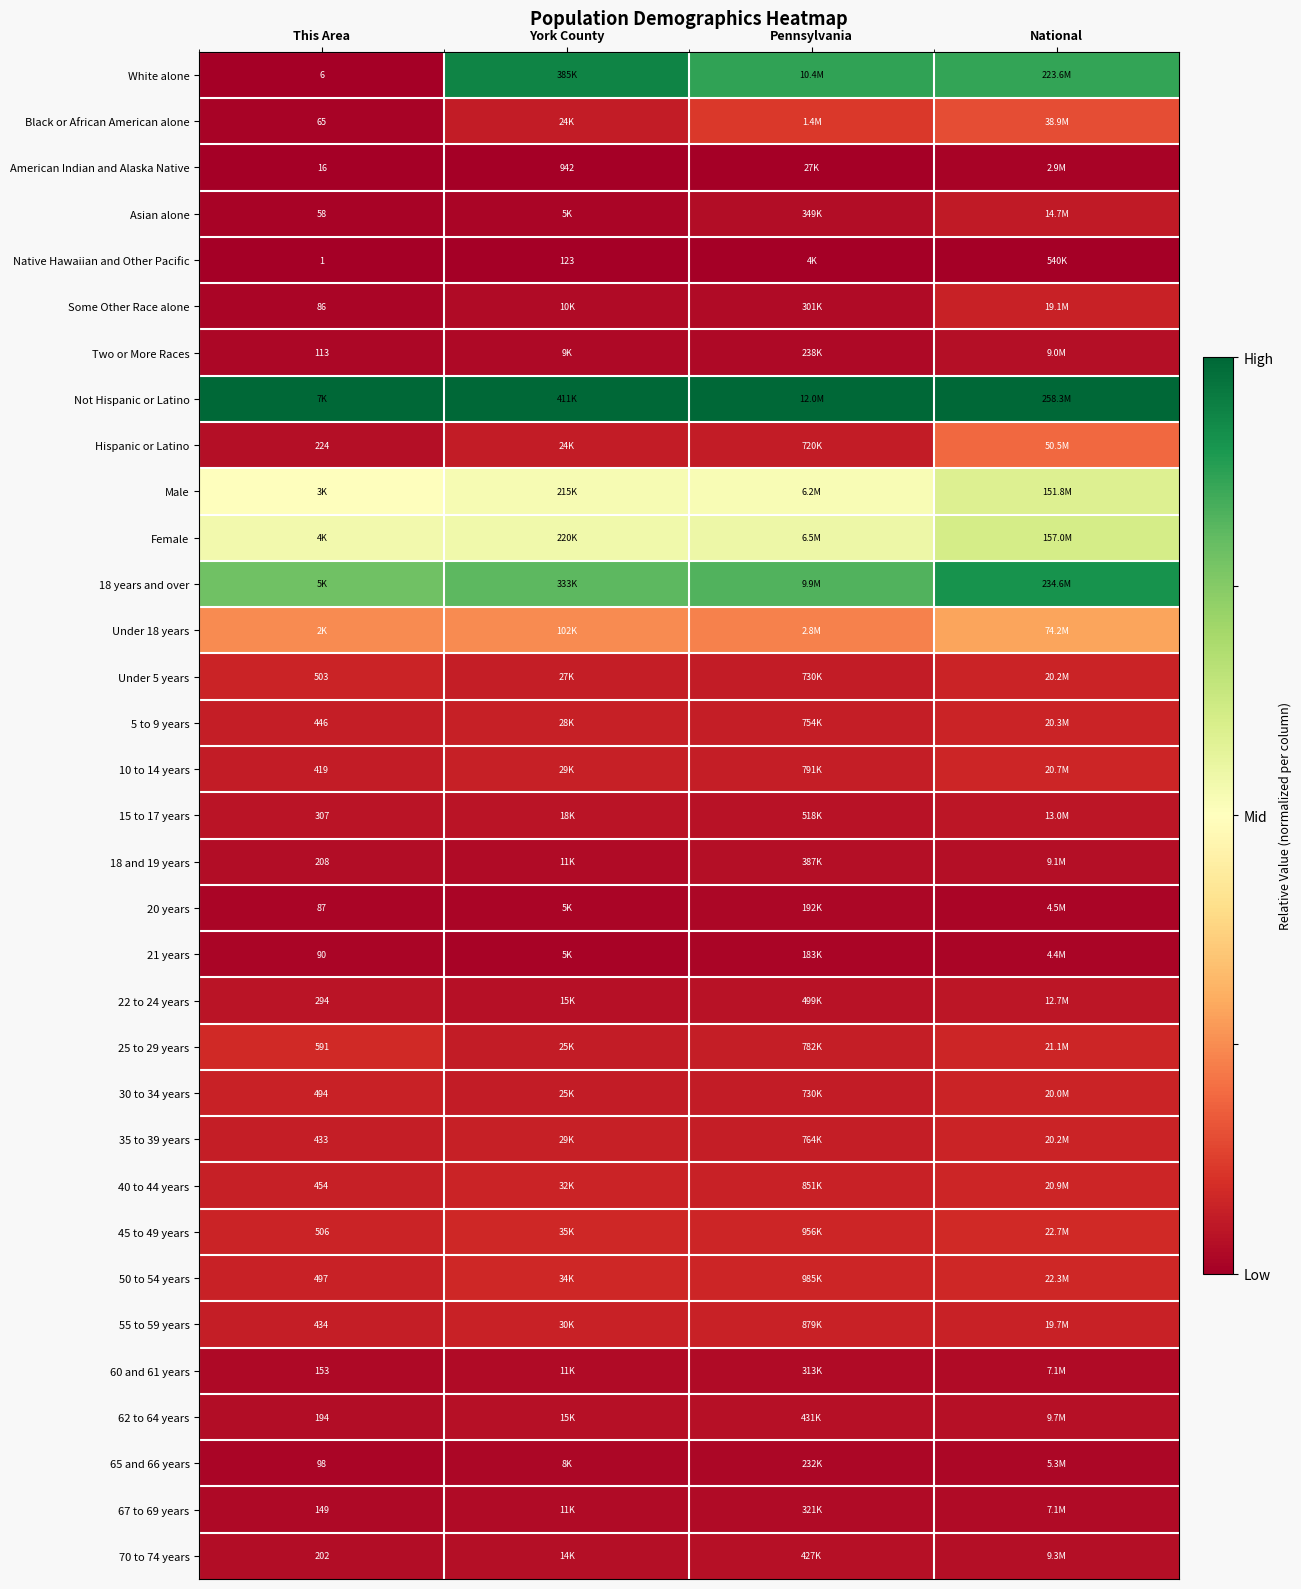

What is the maximum value shown in the chart?

1.0